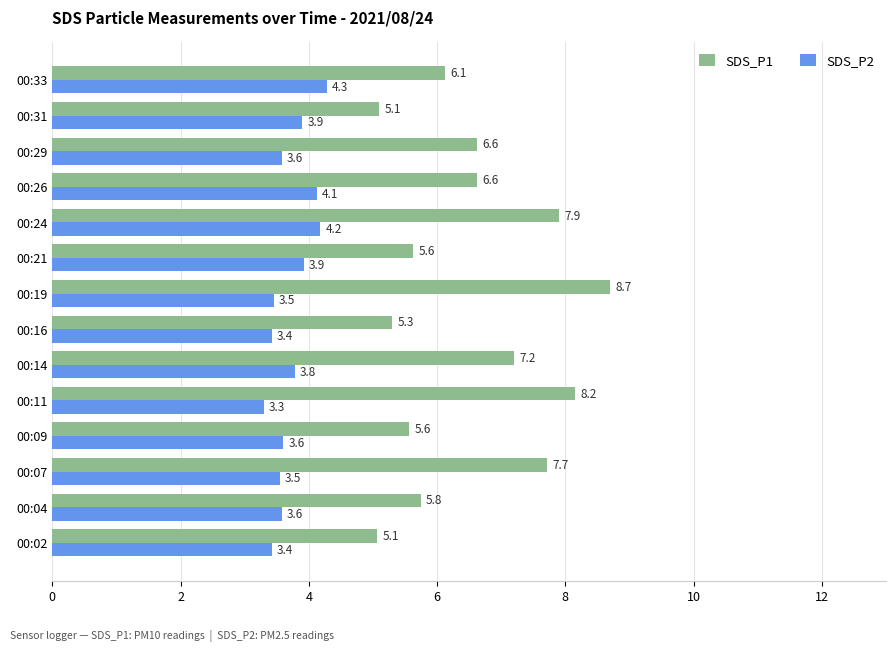

True or false: SDS_P2 has a value of 5.9 at 00:07.

False